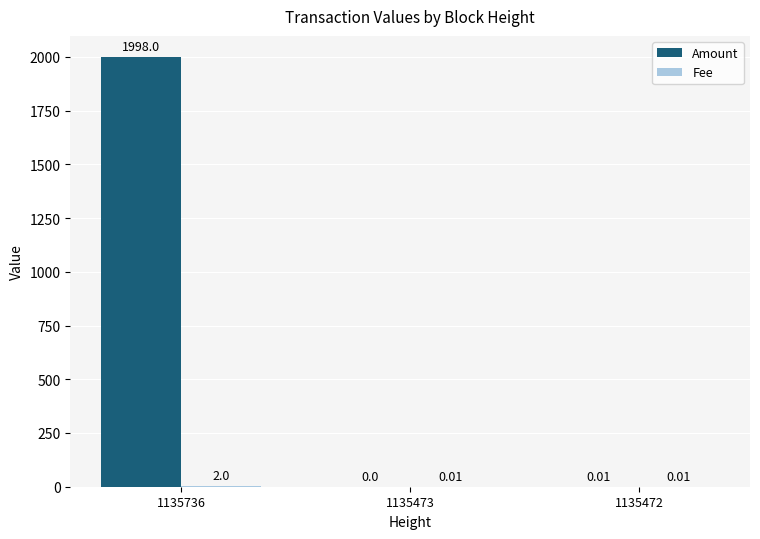

At which category is the sum across all series the highest?

1135736